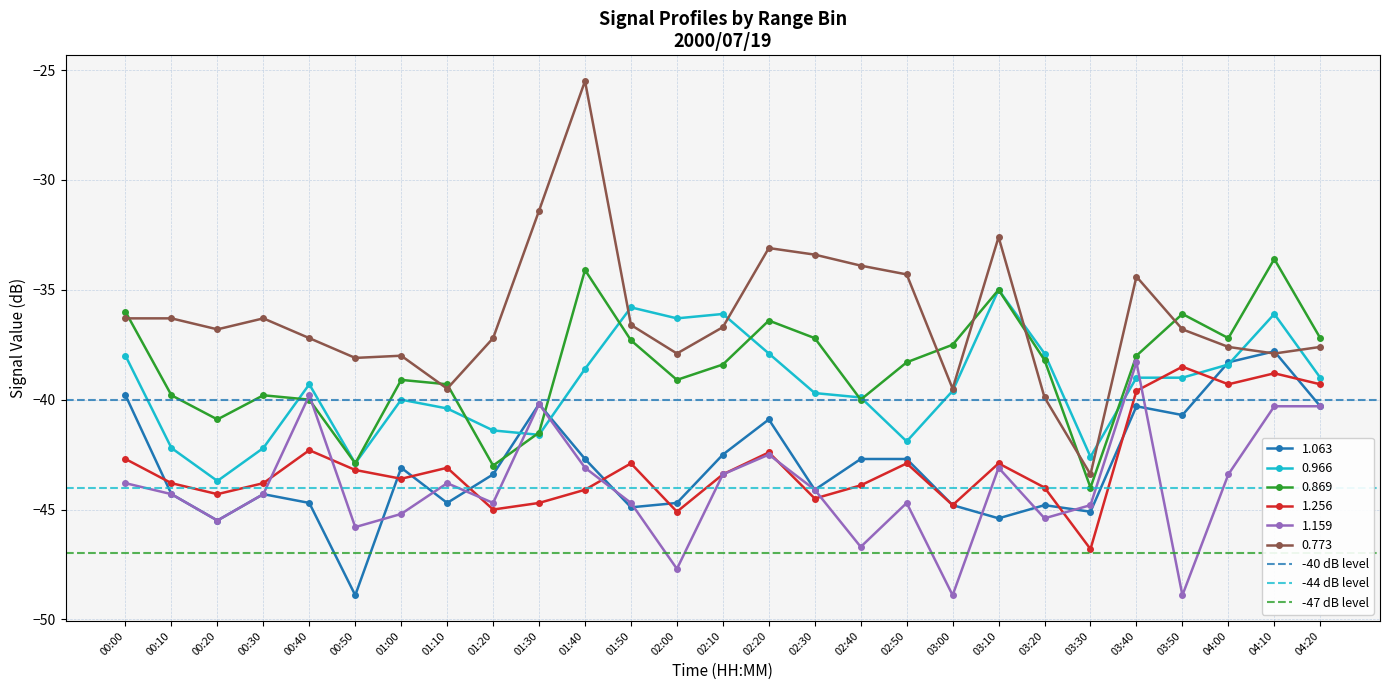

What is the approximate value of 0.773 at 00:20?

-36.8